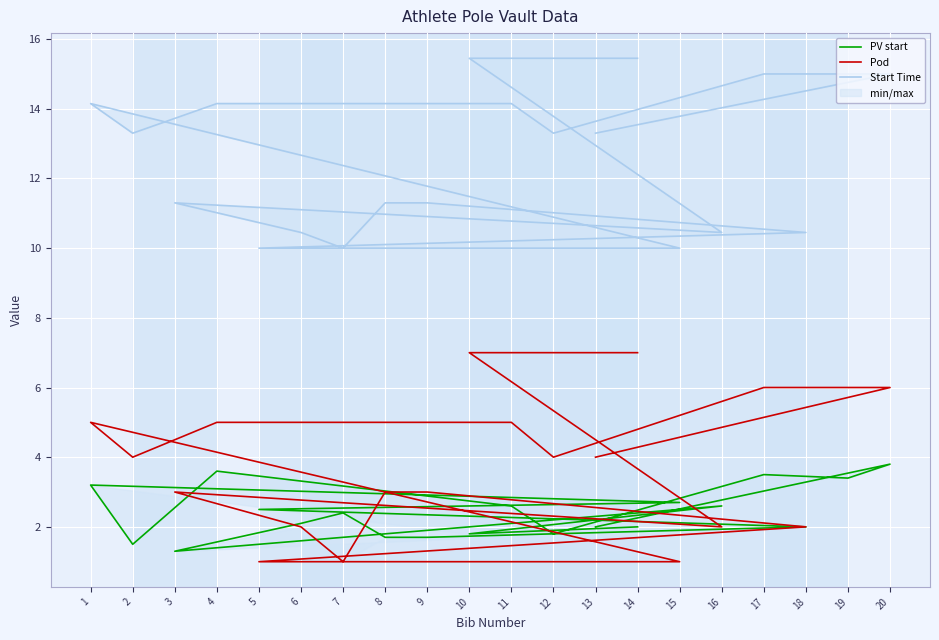

What is the difference between the maximum and minimum values in the Pod series?

6.0